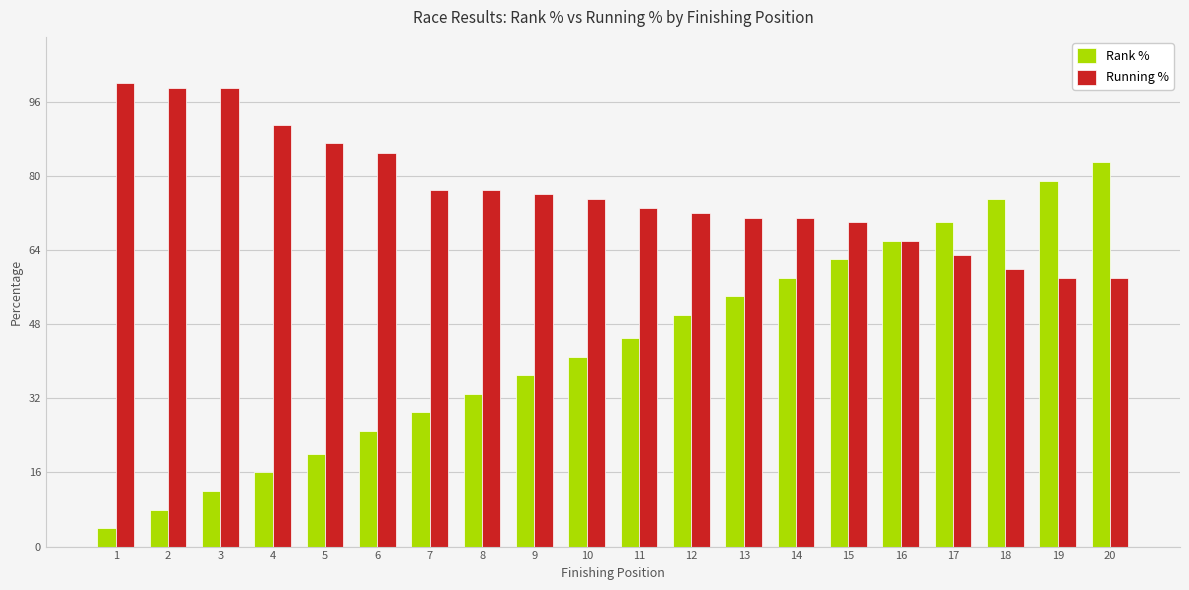

Is the value of Running % at 17 greater than the value of Rank % at 1?

Yes